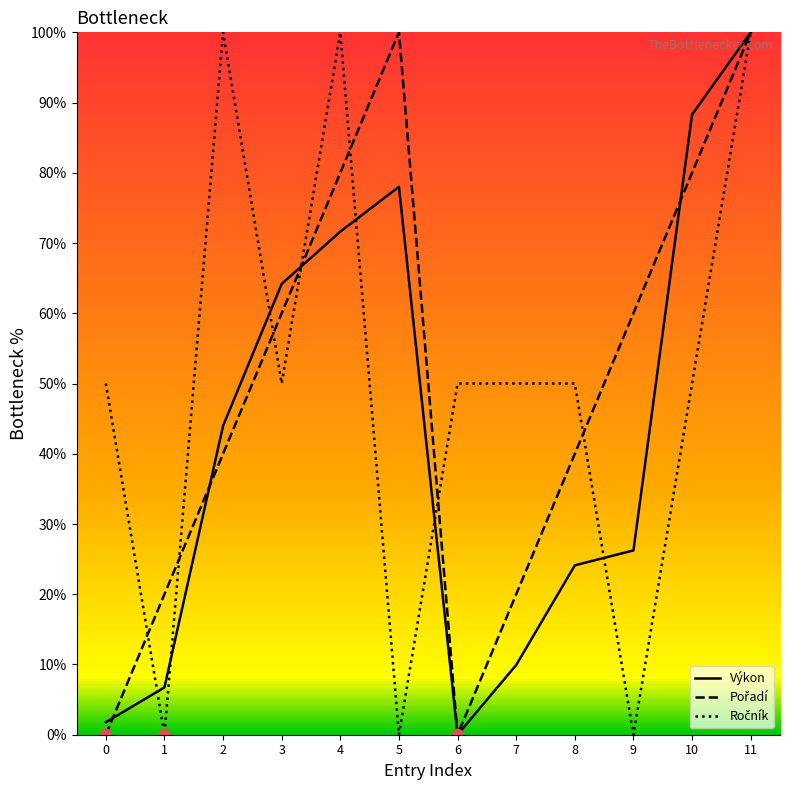

Which series contains the highest Y value?

Výkon